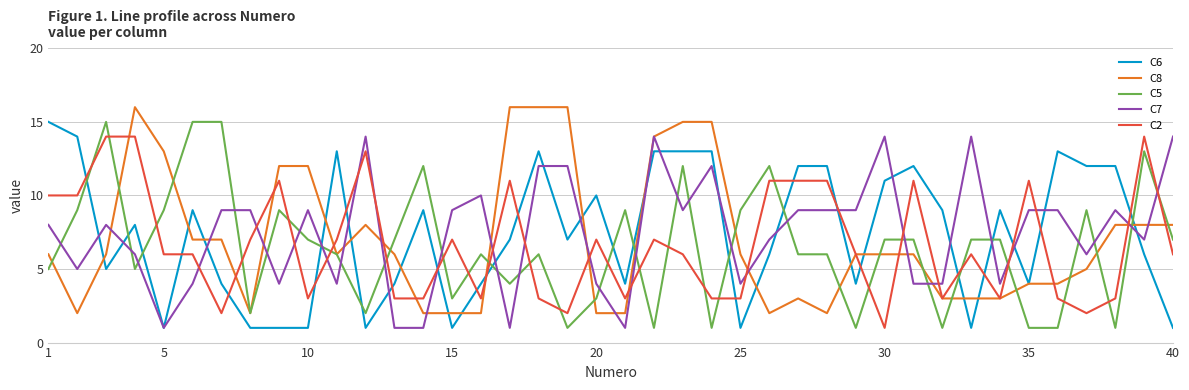

True or false: C7 and C5 intersect in this chart.

True